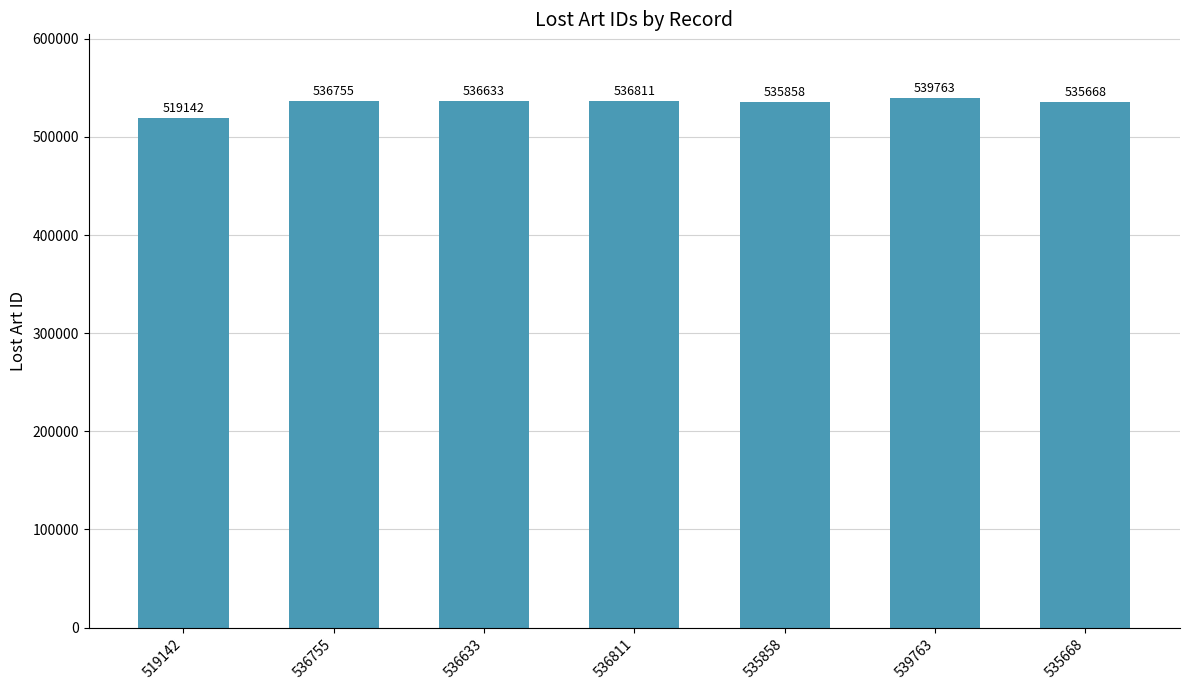

What is the label of the 4th bar from the left?

536811